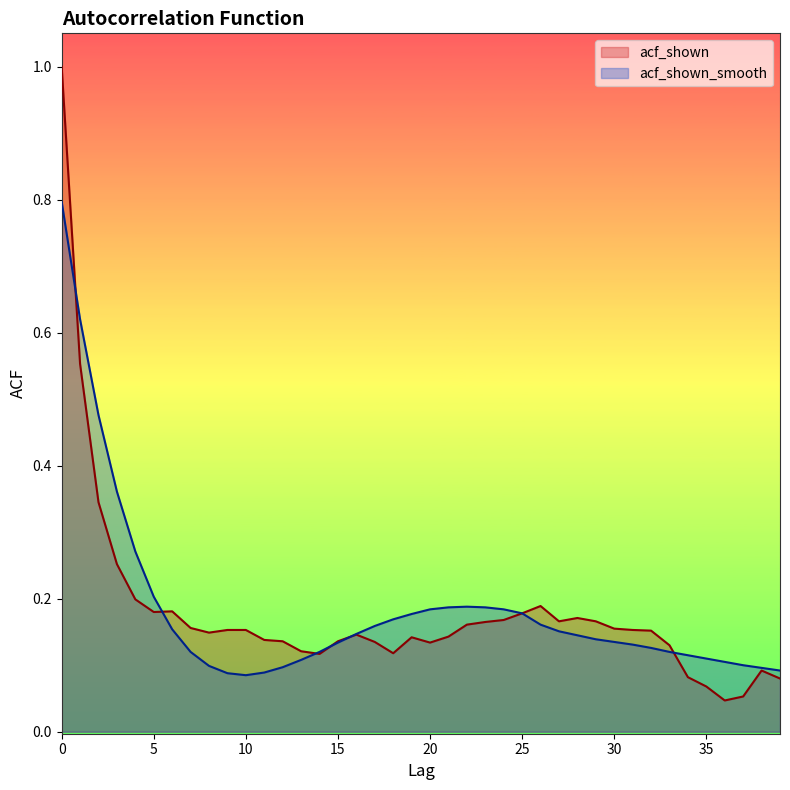

Where is acf_shown nearest to the value 0?

36